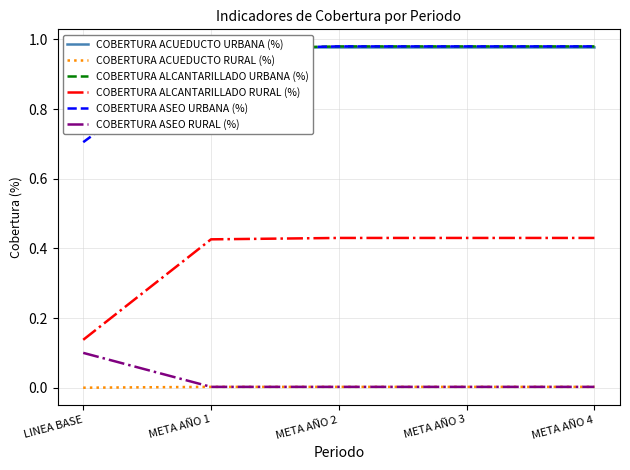

What is the label of the 1st point from the left?

LINEA BASE